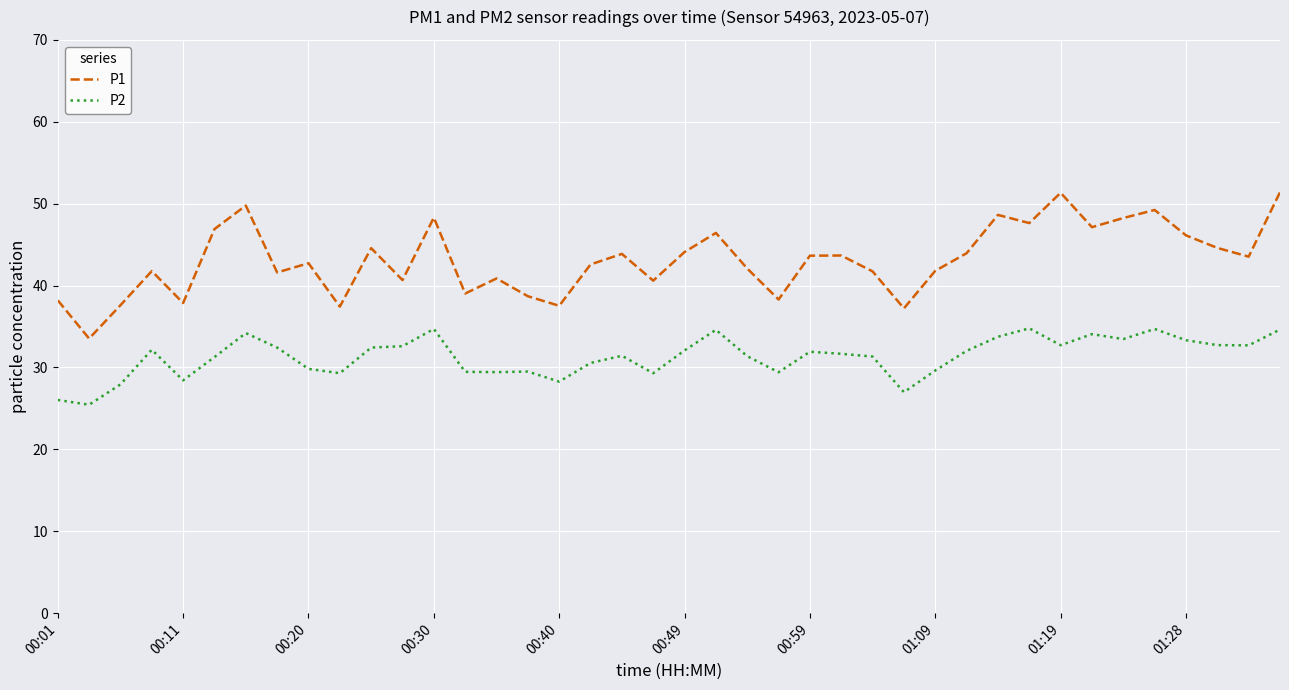

How many interior local valleys does the P1 series have?

13